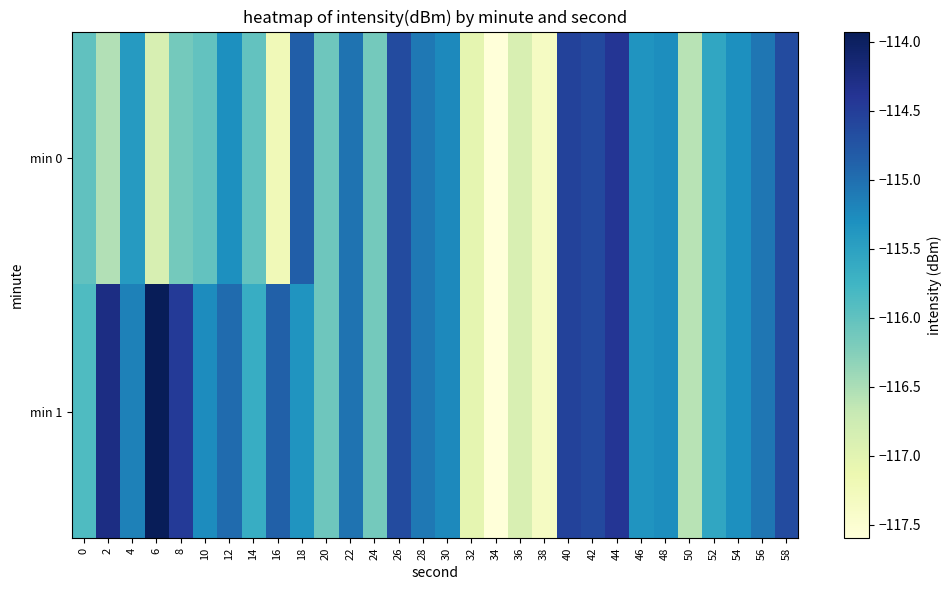

Reading left to right, transcribe all the data shown in this chart.

min 0: 0=-116.0	2=-116.5	4=-115.4	6=-116.9	8=-116.1	10=-116.0	12=-115.3	14=-116.0	16=-117.2	18=-114.8	20=-116.1	22=-115.0	24=-116.1	26=-114.6	28=-115.1	30=-115.2	32=-117.0	34=-117.6	36=-116.9	38=-117.3	40=-114.6	42=-114.6	44=-114.4	46=-115.3	48=-115.3	50=-116.6	52=-115.6	54=-115.3	56=-115.1	58=-114.6
min 1: 0=-115.9	2=-114.3	4=-115.2	6=-113.9	8=-114.5	10=-115.3	12=-115.0	14=-115.6	16=-114.9	18=-115.4	20=-116.1	22=-115.0	24=-116.1	26=-114.6	28=-115.1	30=-115.2	32=-117.0	34=-117.6	36=-116.9	38=-117.3	40=-114.6	42=-114.6	44=-114.4	46=-115.3	48=-115.3	50=-116.6	52=-115.6	54=-115.3	56=-115.1	58=-114.6